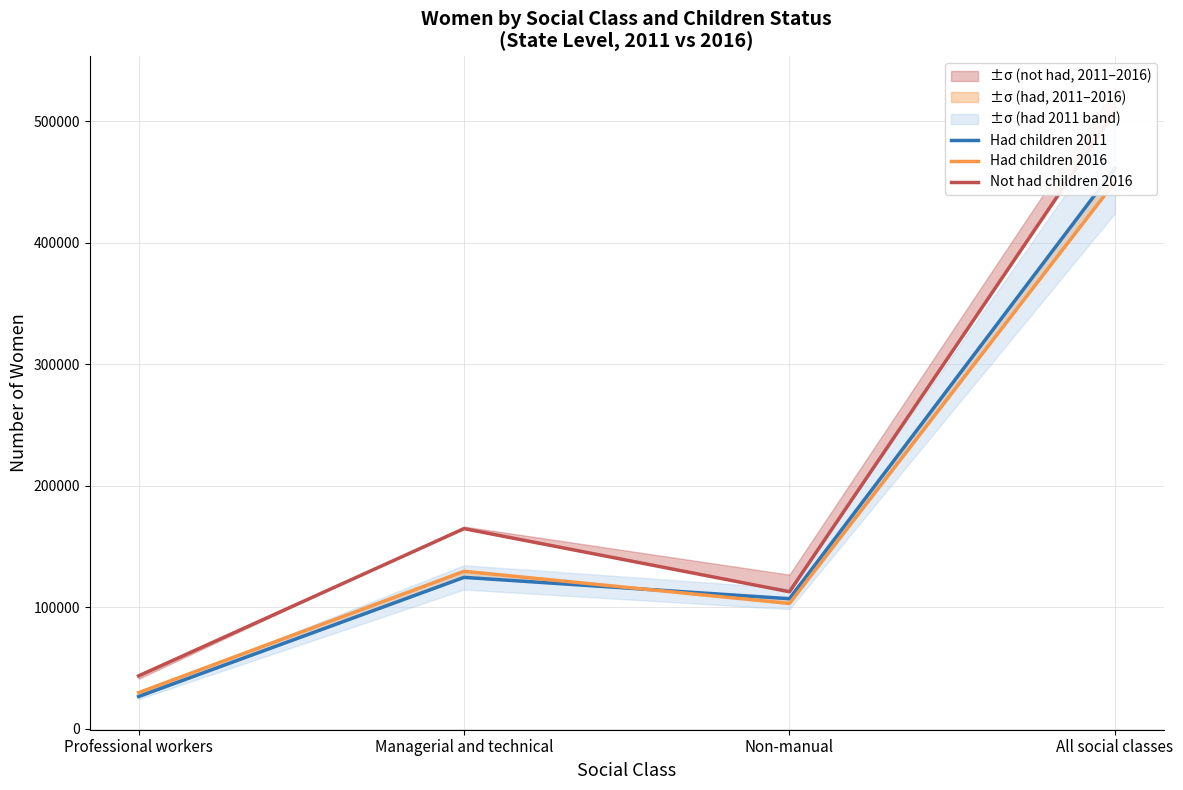

Reading right to left, what are all the values shown in this chart?

Had children 2011: 461051	107120	124662	26654
Had children 2016: 449914	103206	129666	29843
Not had children 2016: 507949	112861	164750	43635